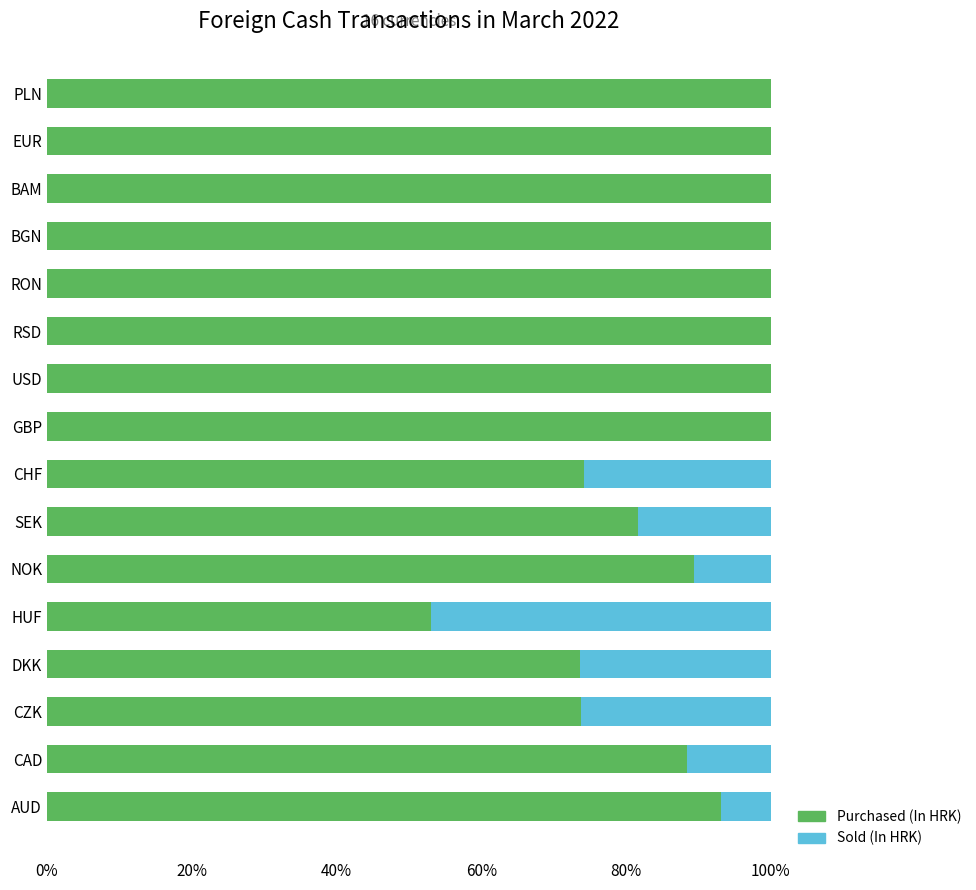

What is the sum of all Purchased (In HRK) values?

1427.3